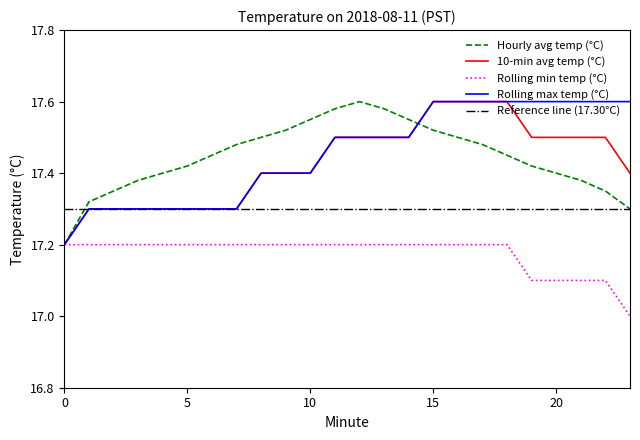

Which series has the largest total across all categories?

Rolling max temp (°C)